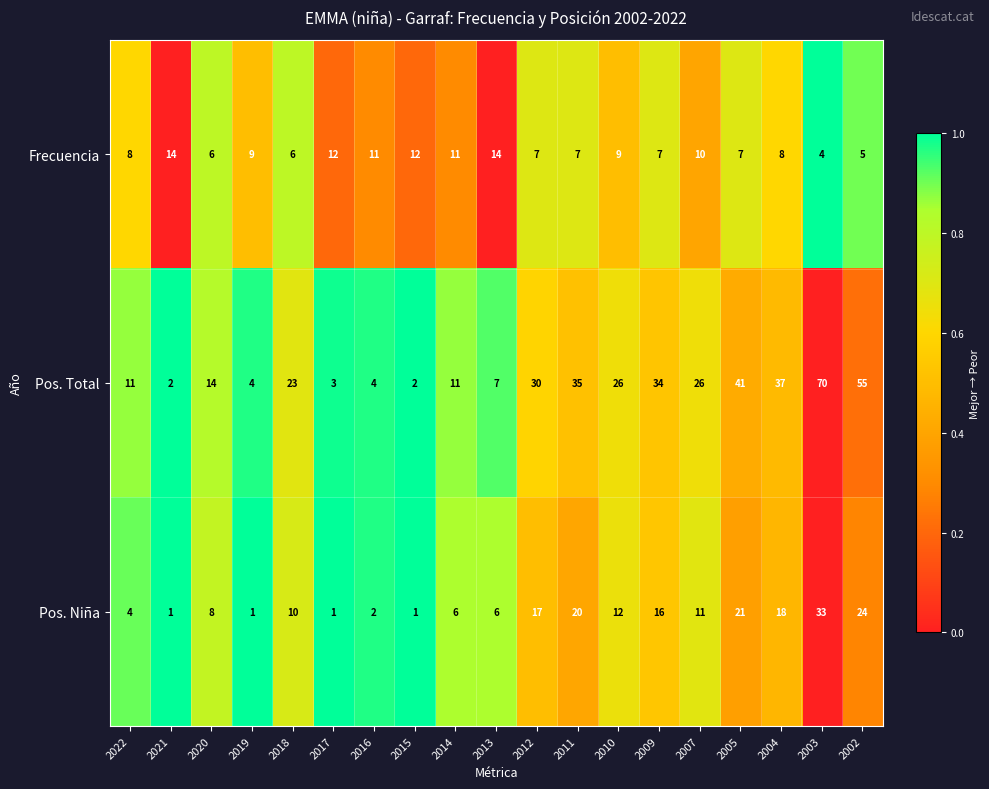

Is the value of Pos. Total at 2019 greater than the value of Pos. Niña at 2012?

No